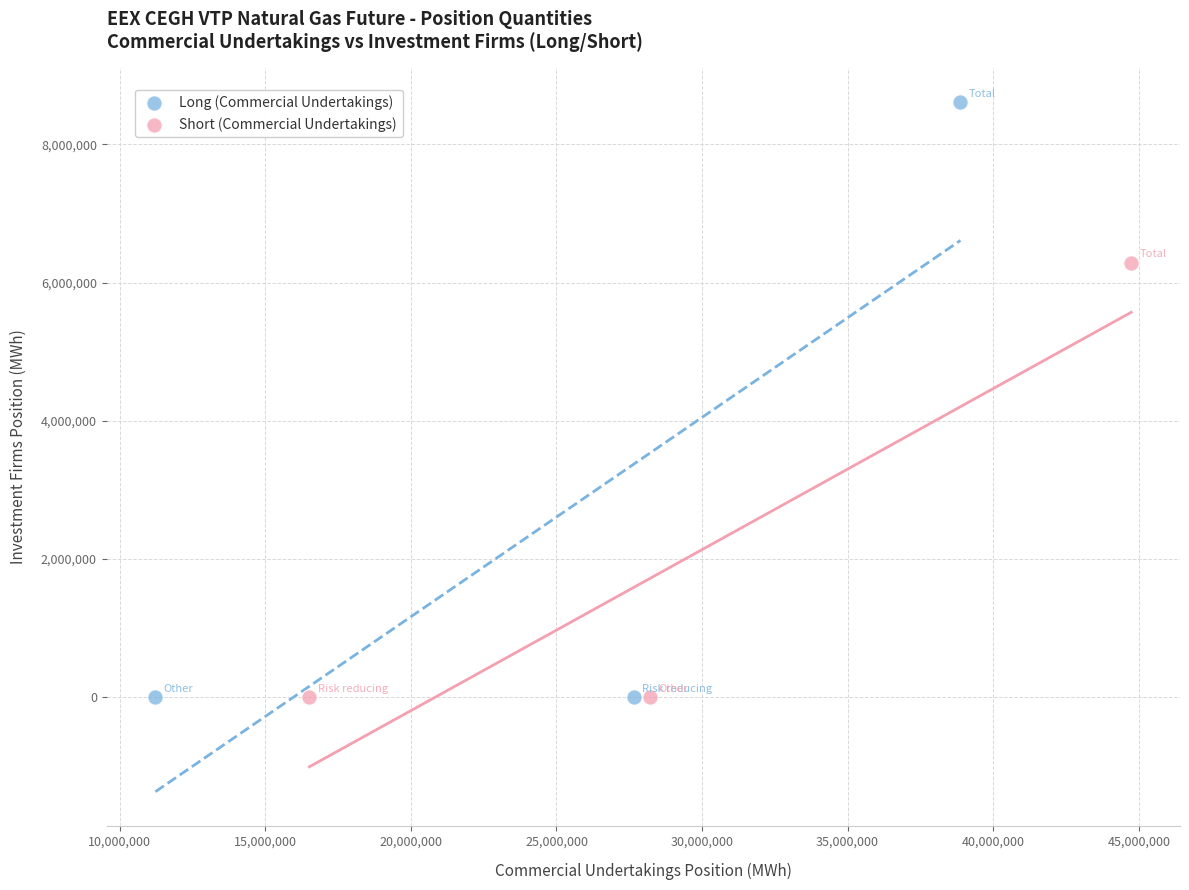

What are all the series names shown in the legend?

Long (Commercial Undertakings), Short (Commercial Undertakings)